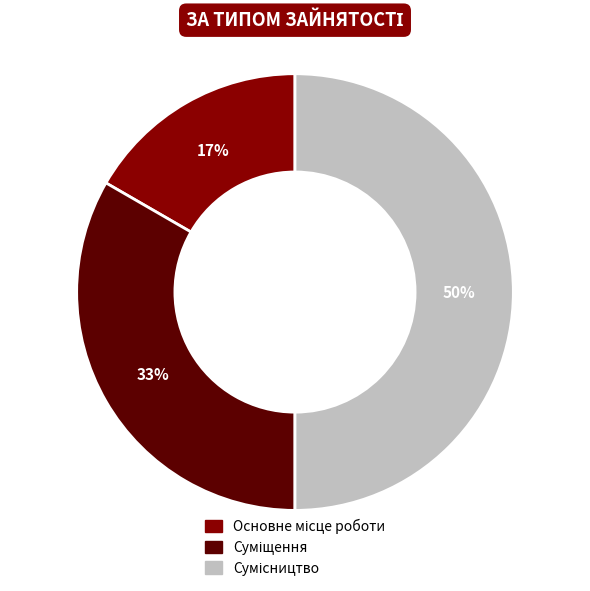

To the nearest percent, what is the average slice percentage?

33%